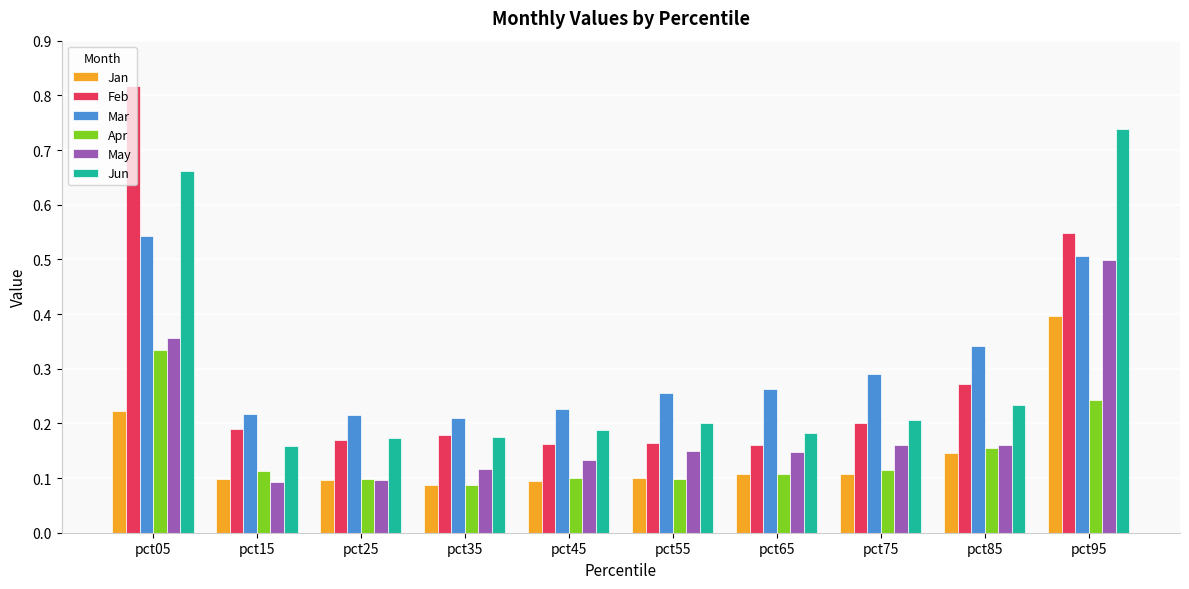

Which label corresponds to the largest value in the chart?

pct05